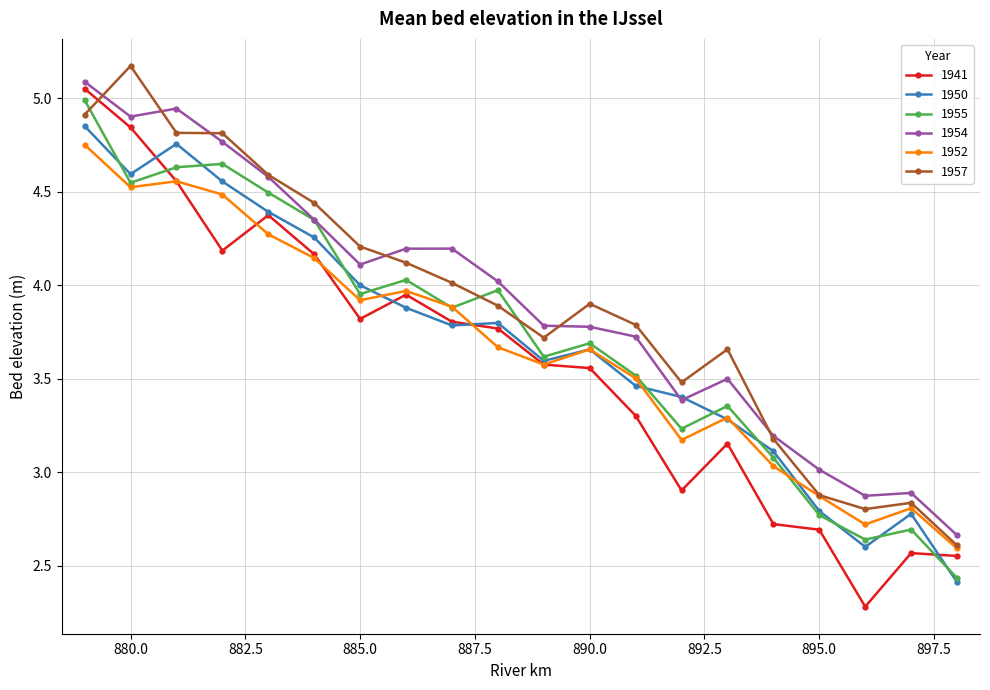

What are all the series names shown in the legend?

1941, 1950, 1955, 1954, 1952, 1957